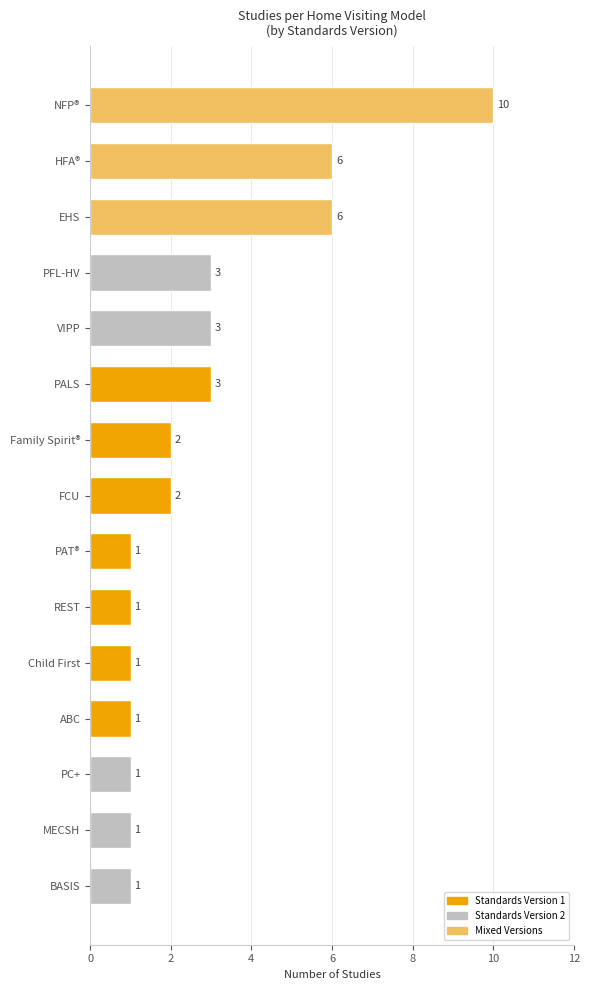

Which has a higher value, Child First or PALS?

PALS